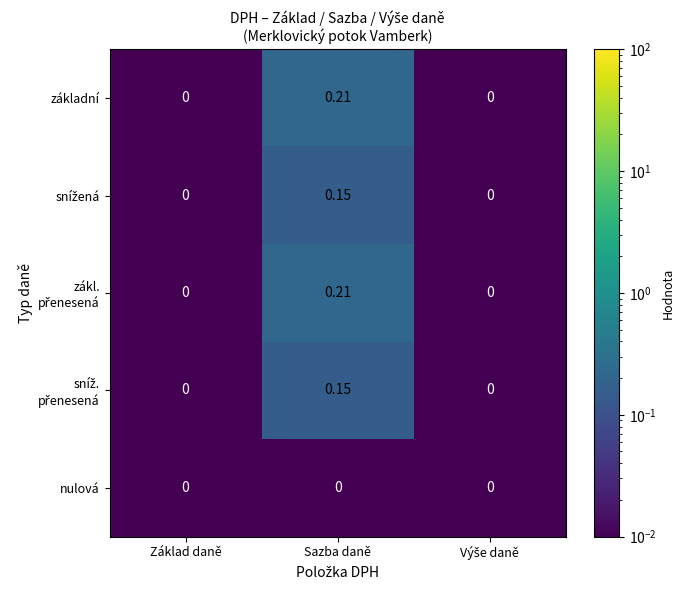

Which label corresponds to the largest value in the chart?

Sazba daně